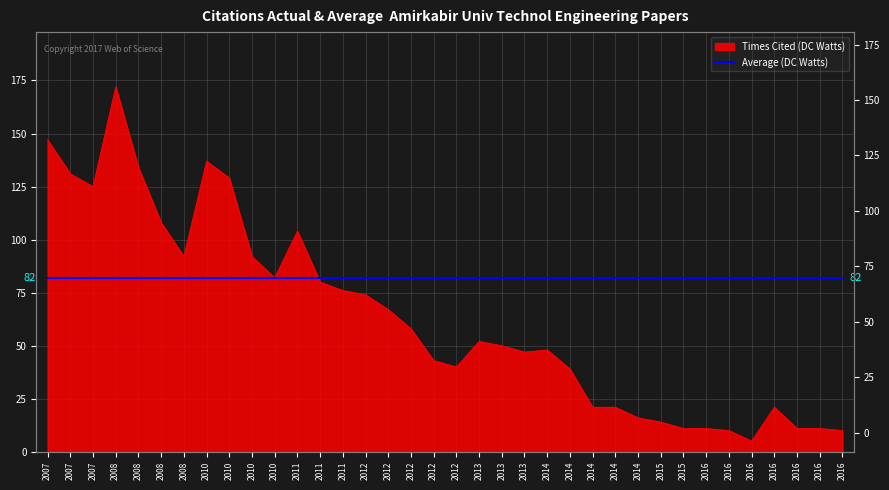

Does the chart display data point markers on the line(s)?

No